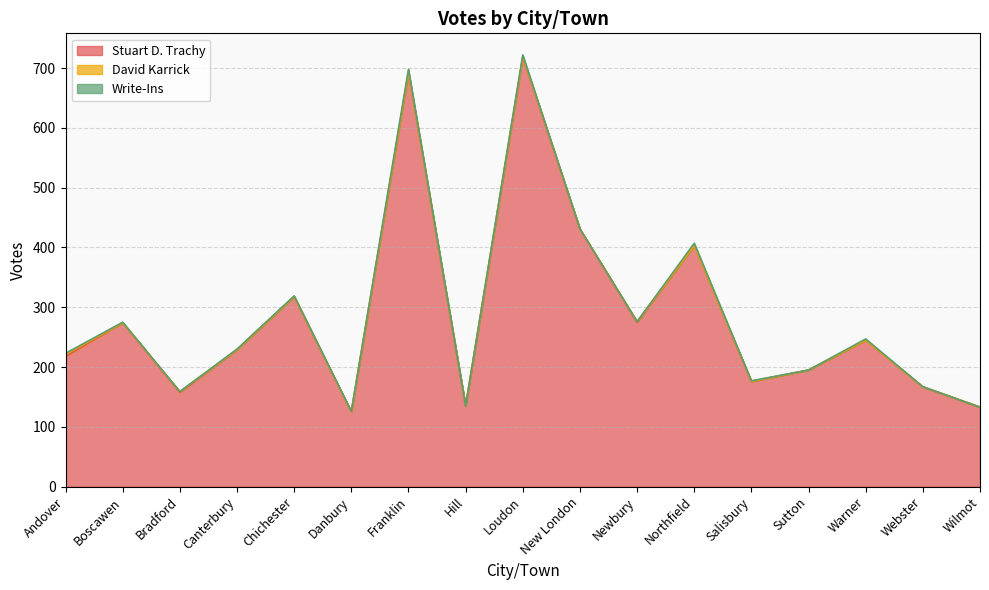

At which label is David Karrick closest to 1?

Bradford